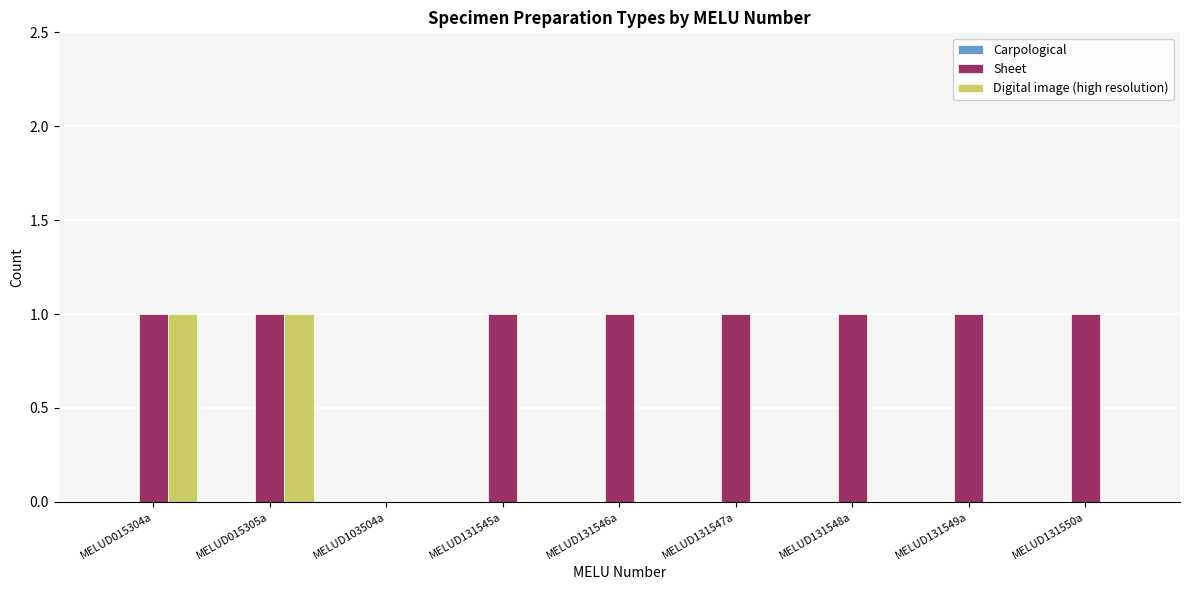

How many series are shown in this chart?

2